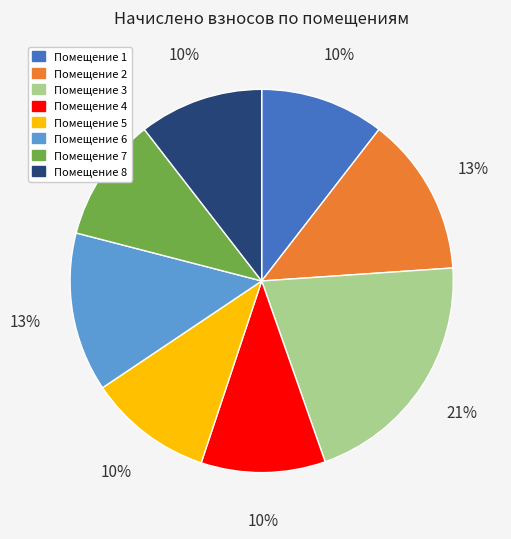

Is it true that Помещение 3 is 21% of the pie?

True